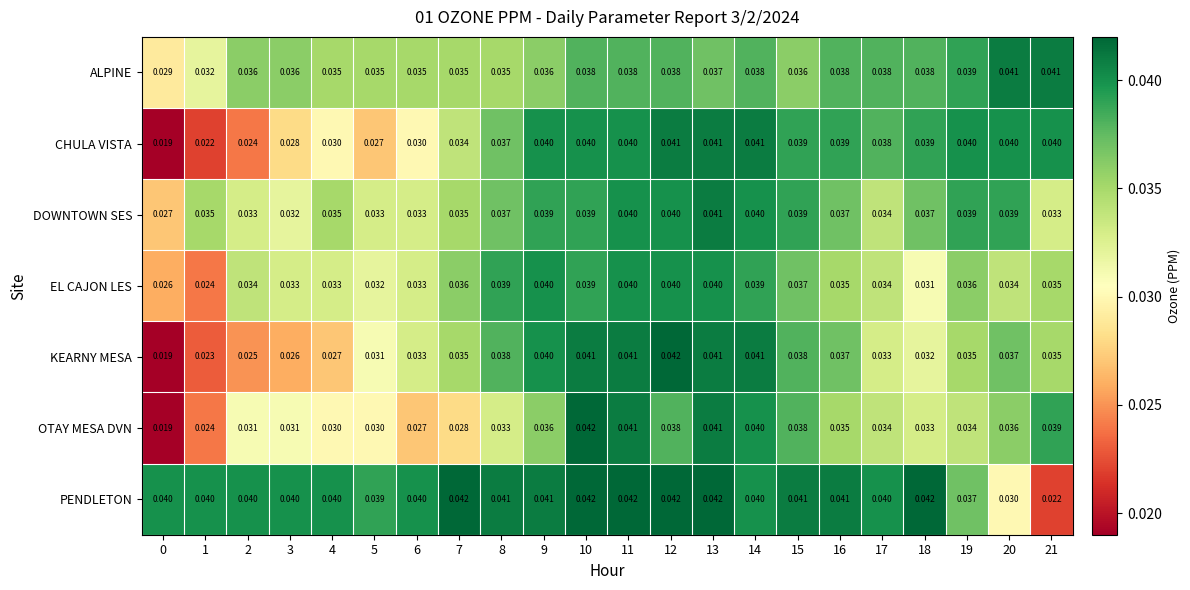

Which series has the largest total across all categories?

PENDLETON